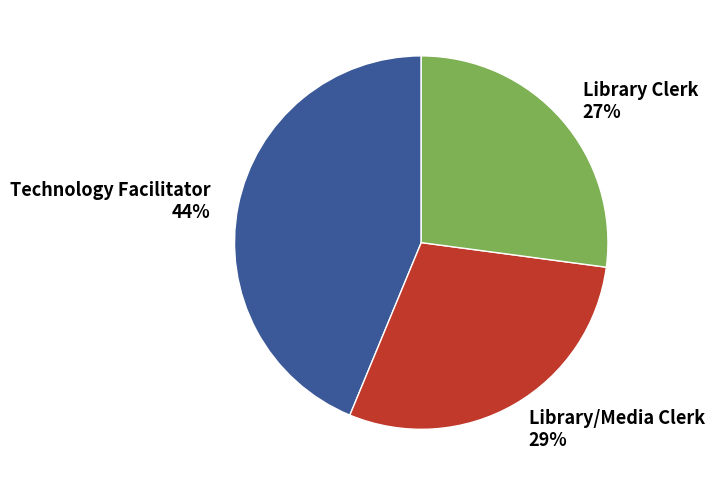

Is it true that Library Clerk is 27% of the pie?

True